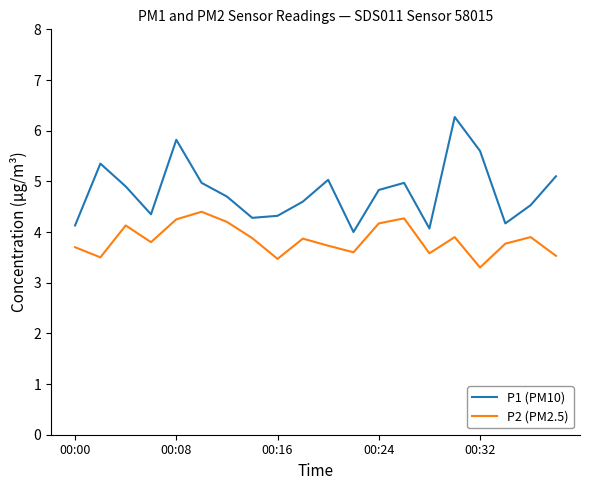

Rank the series by their average value, from lowest to highest.

P2 (PM2.5), P1 (PM10)